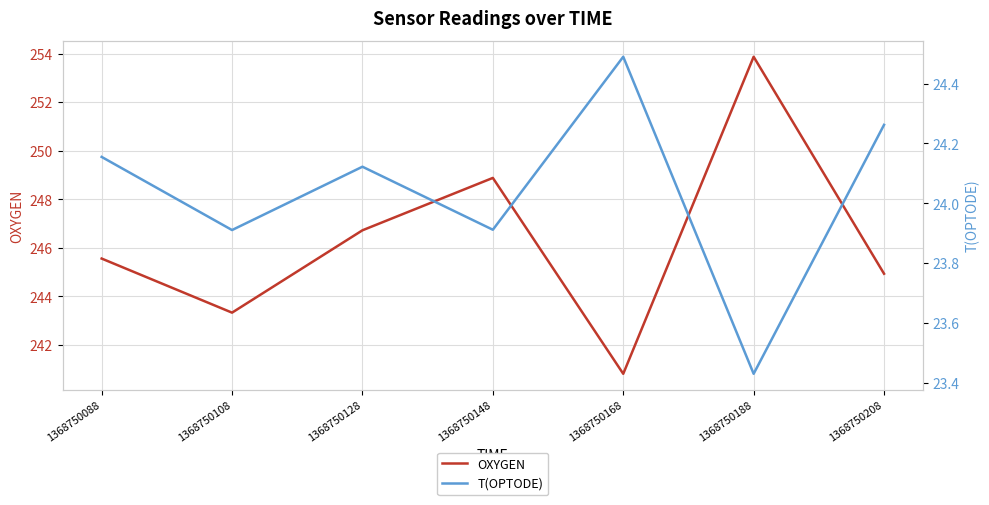

In T(OPTODE), how many points are higher than both neighbors (excluding endpoints)?

2